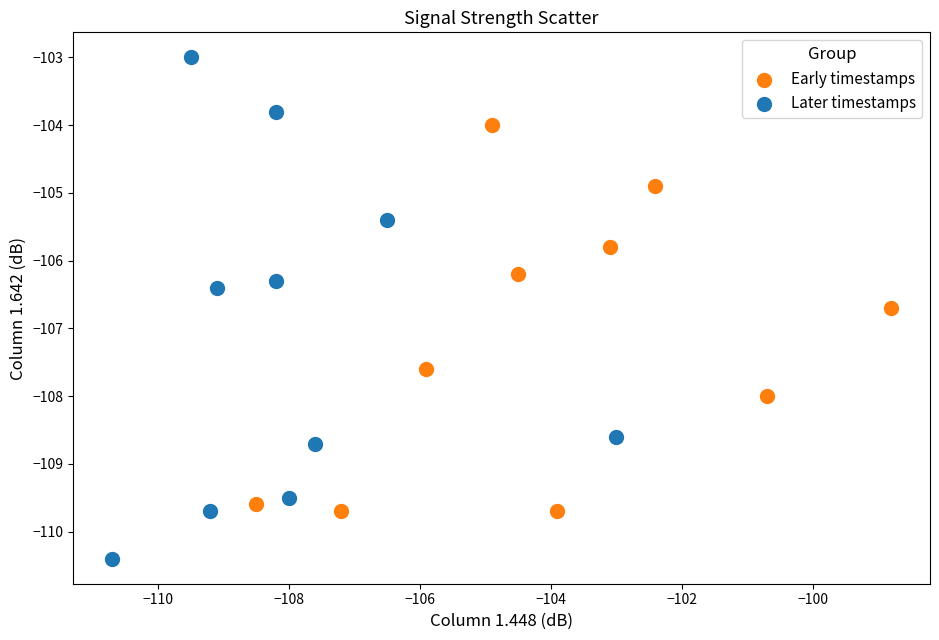

Which series reaches the minimum Y coordinate?

Later timestamps